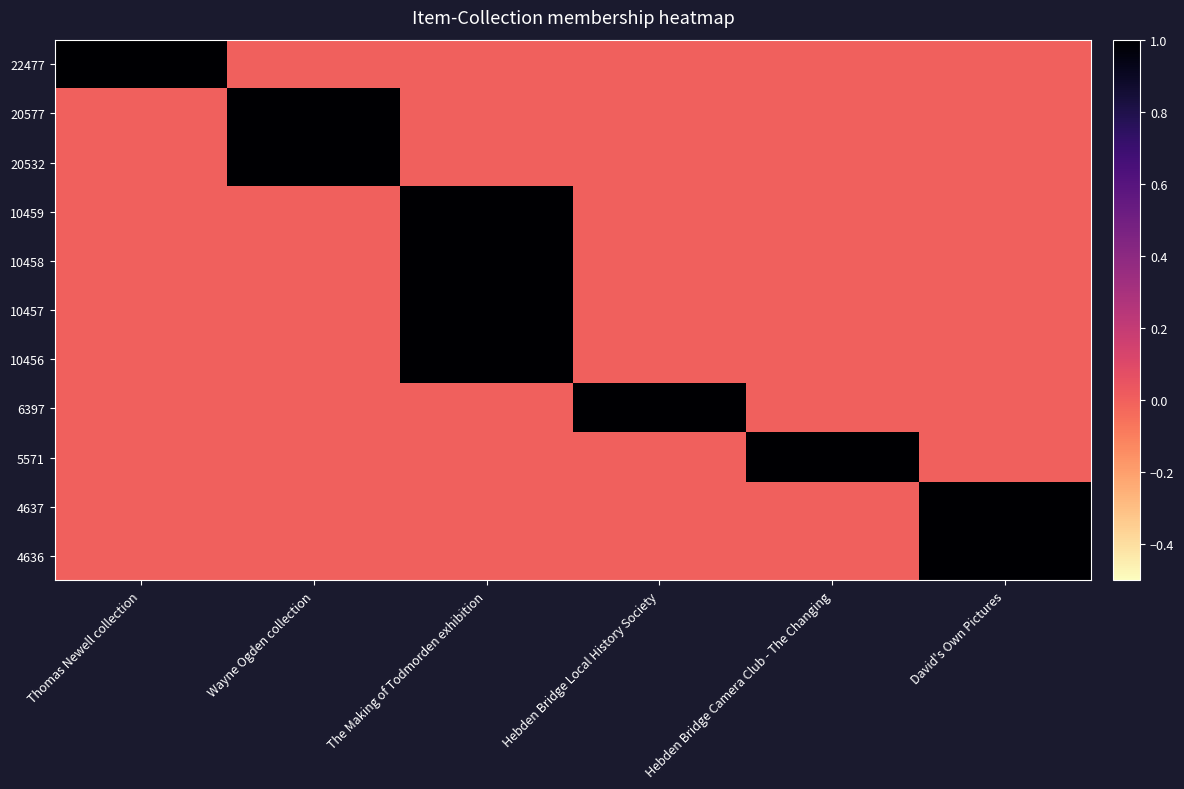

Count the 20532 values in the range 0 to 1.

6